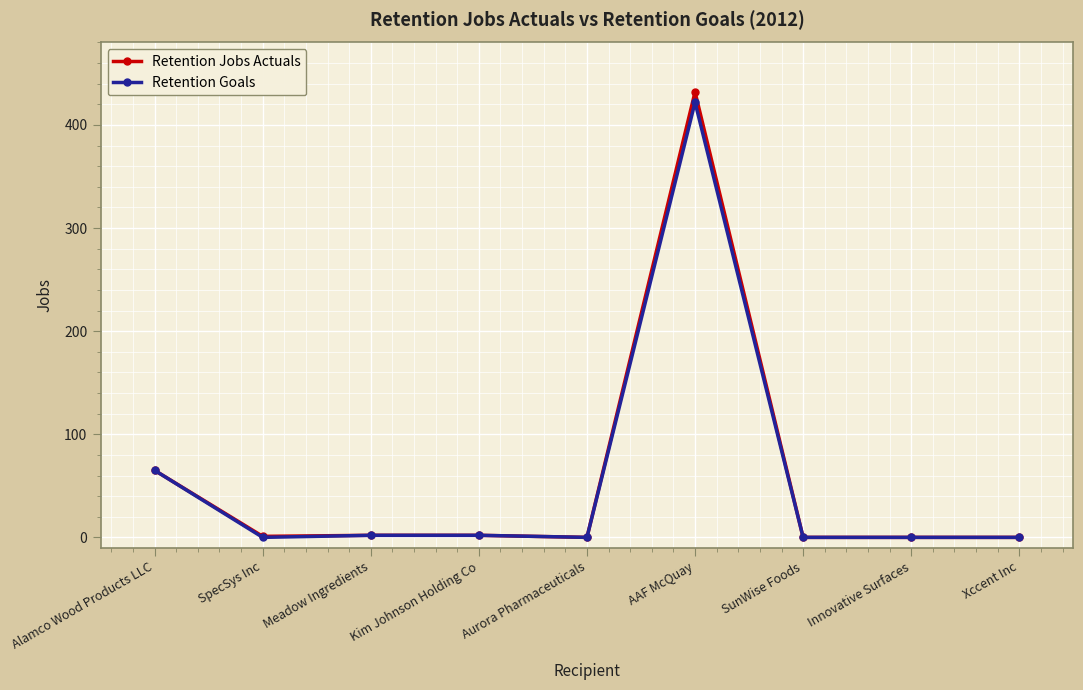

Which series changed the most between Alamco Wood Products LLC and AAF McQuay?

Retention Jobs Actuals